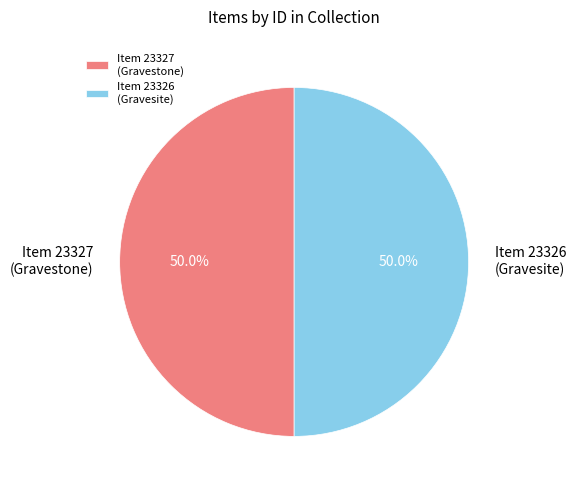

What portion of the pie excludes Item 23326 (Gravesite)?

50.0%